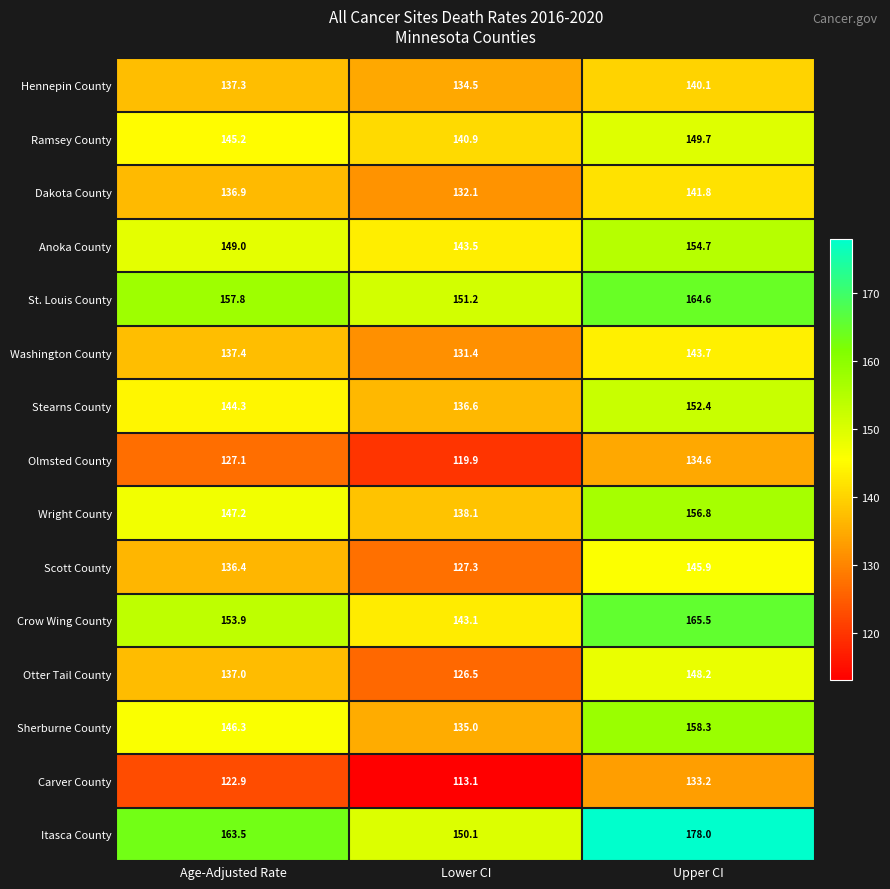

What is the difference between the Anoka County values at Lower CI and Age-Adjusted Rate?

5.5